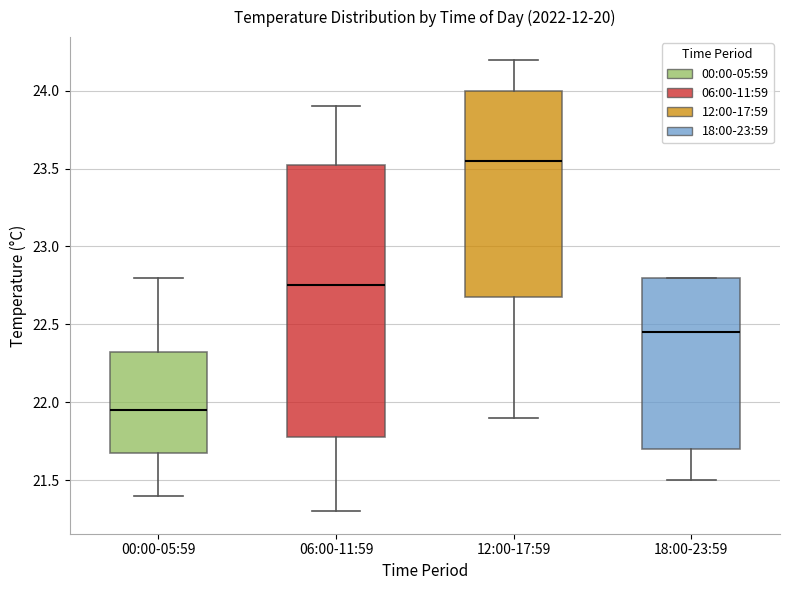

Where is the lower edge of the box for 06:00-11:59 on the y-axis? The values are not printed on the chart, so give them approximately, as read against the axis.

21.80